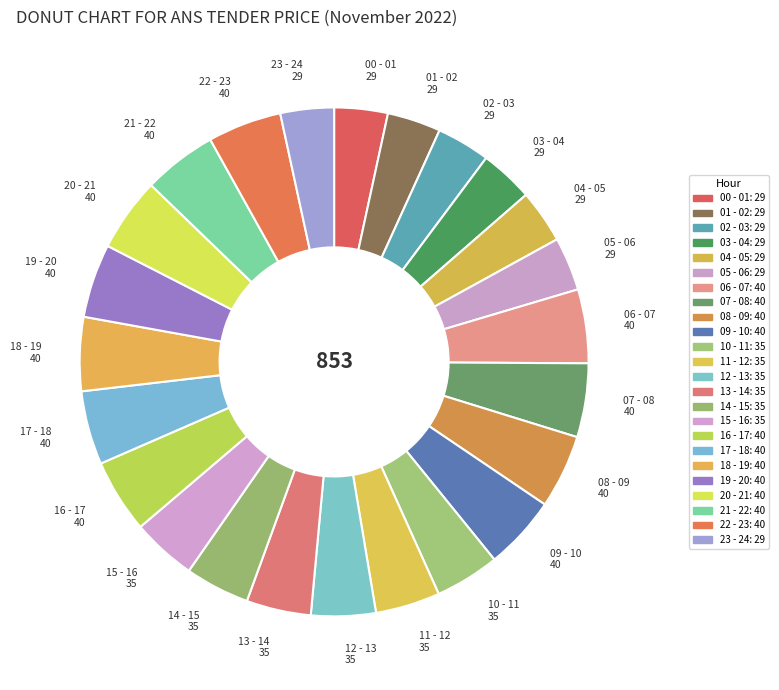

True or false: 21 - 22 accounts for 5% of the total.

True